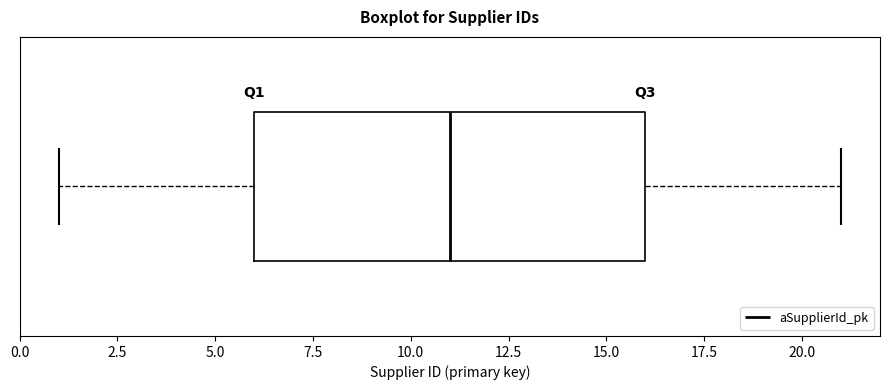

Where does the left whisker of the box end on the x-axis? The values are not printed on the chart, so give them approximately, as read against the axis.

1